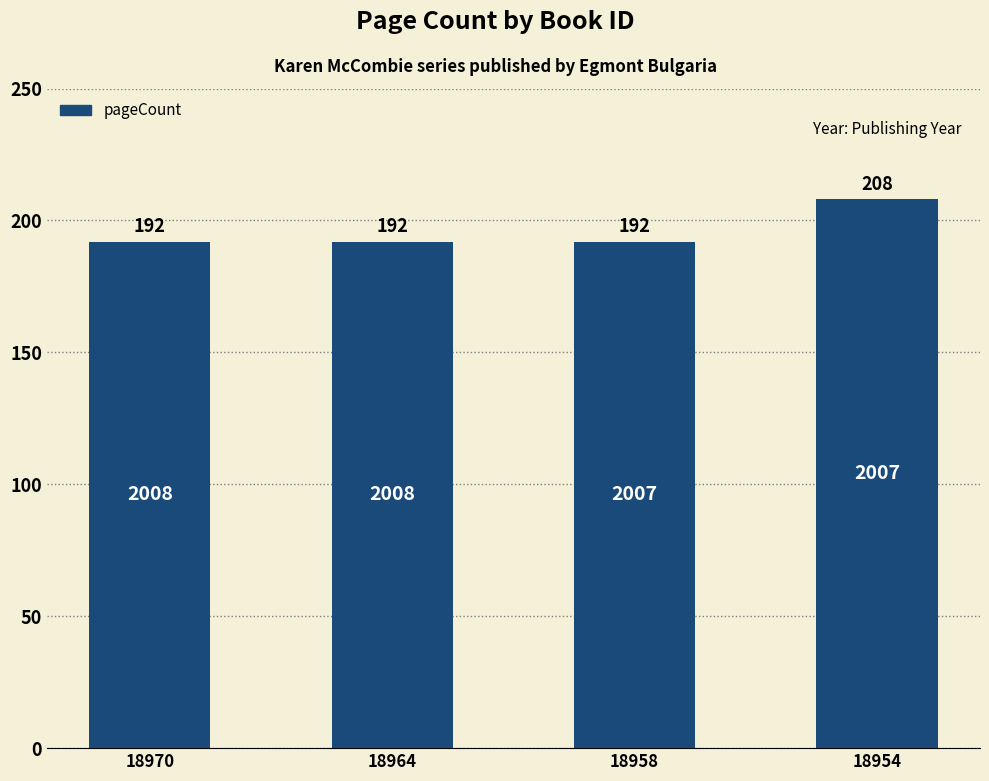

What is the value of the 2nd bar from the left?

192